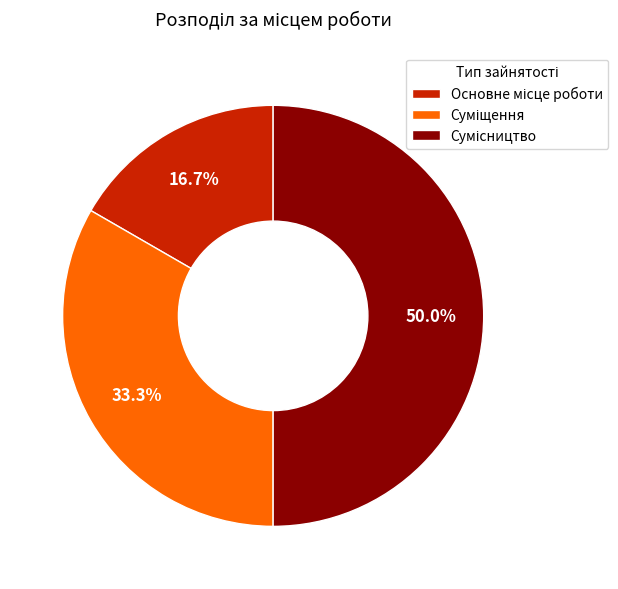

Rank the categories by value from lowest to highest.

Основне місце роботи, Суміщення, Сумісництво